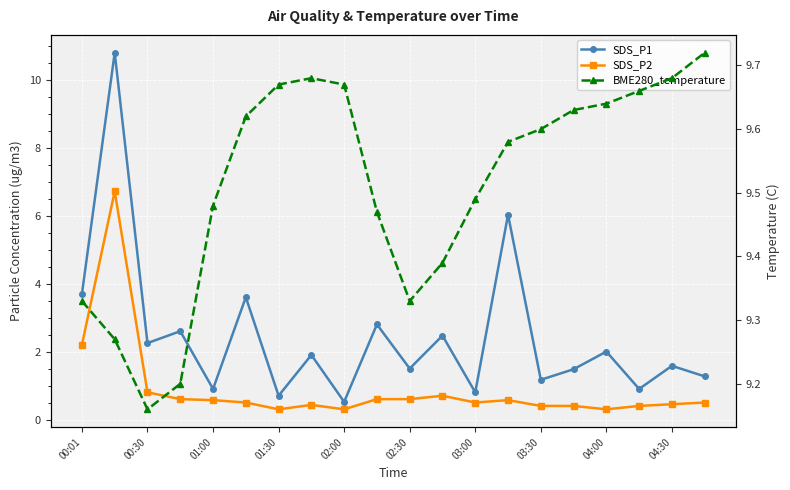

Rank the series by their average value, from highest to lowest.

BME280_temperature, SDS_P1, SDS_P2